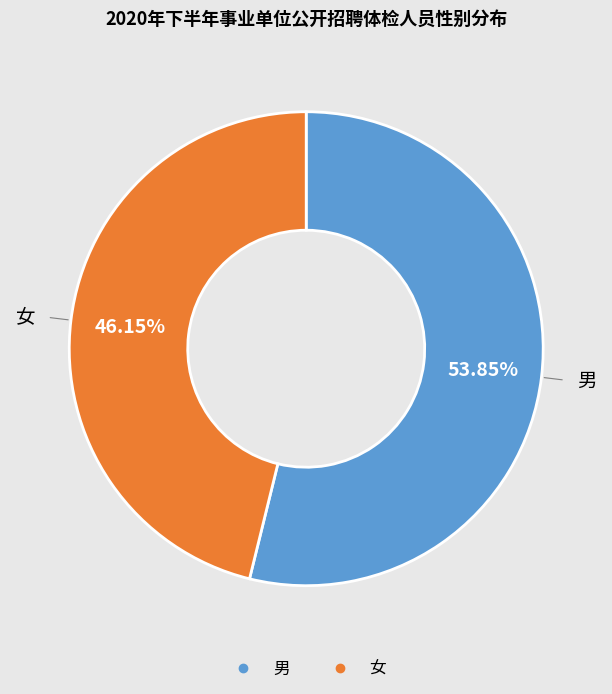

To the nearest percent, what is the difference between the 男 and 女 slice percentages?

8%